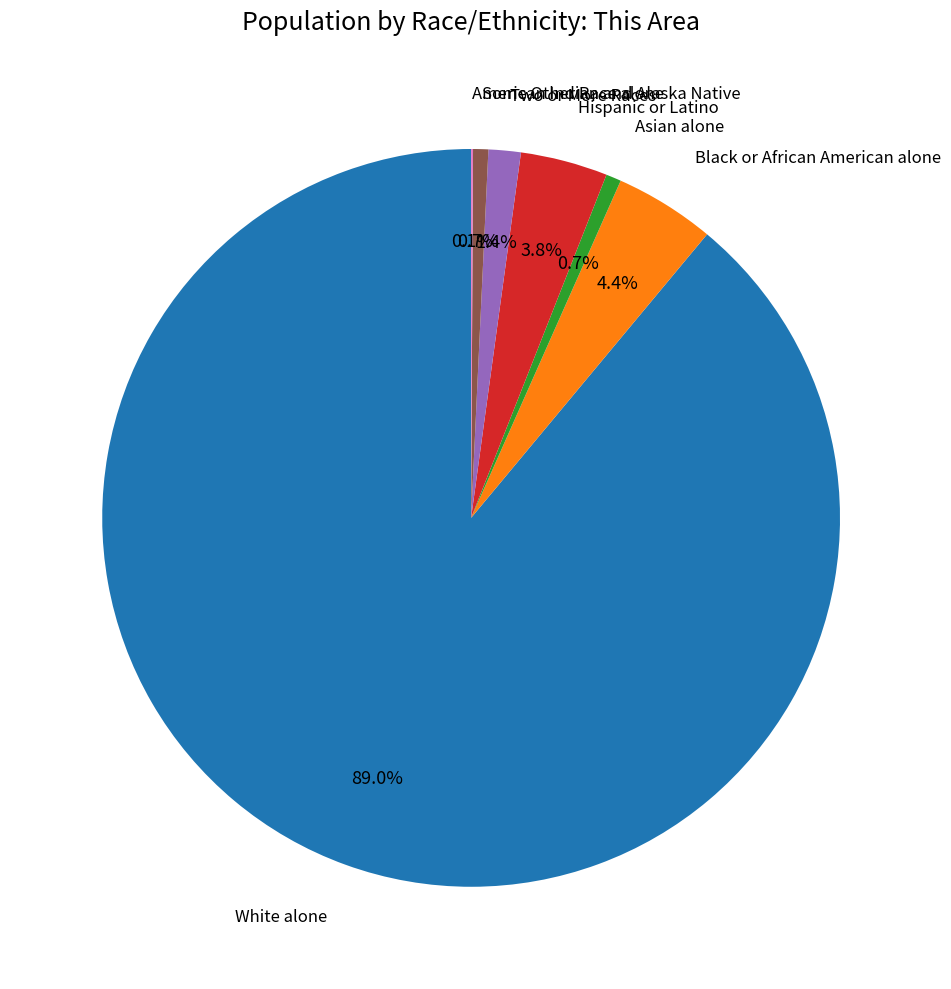

Is there a majority slice in this chart?

Yes